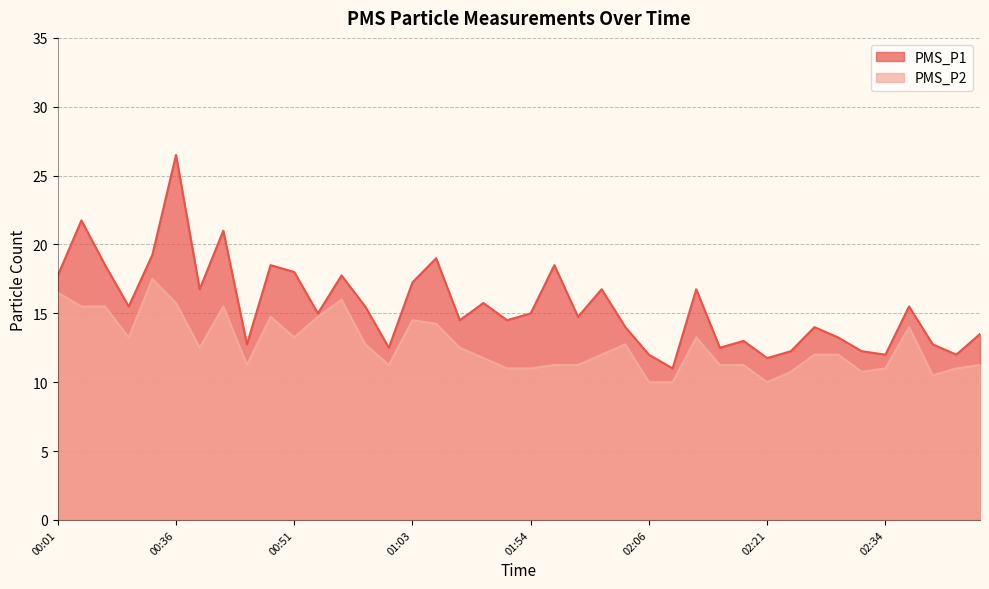

True or false: PMS_P1 and PMS_P2 cross at least once.

False